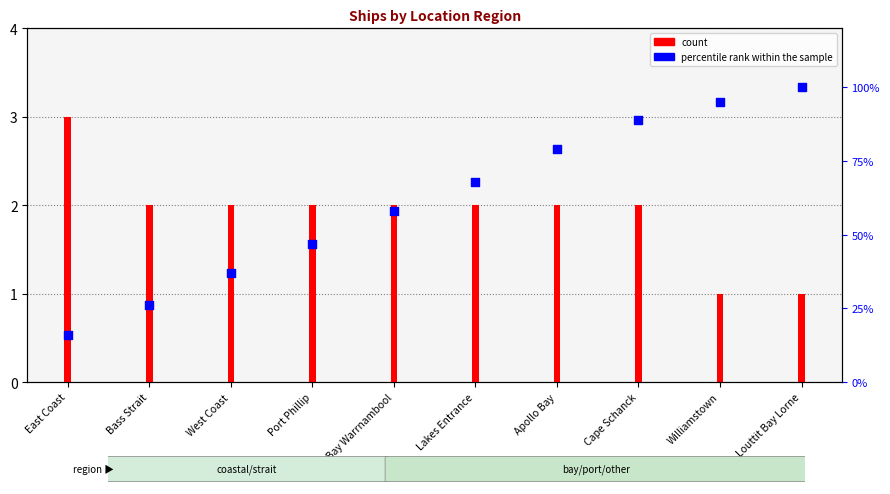

Which series has the widest spread of Y values?

percentile rank within the sample